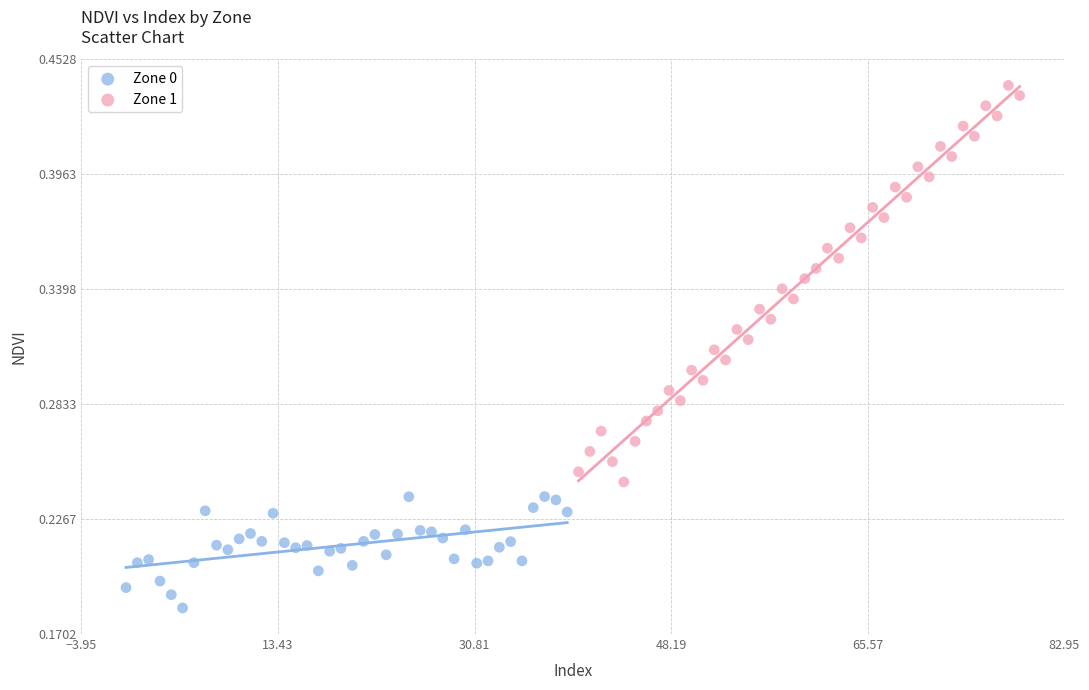

What are all the series names shown in the legend?

Zone 0, Zone 1